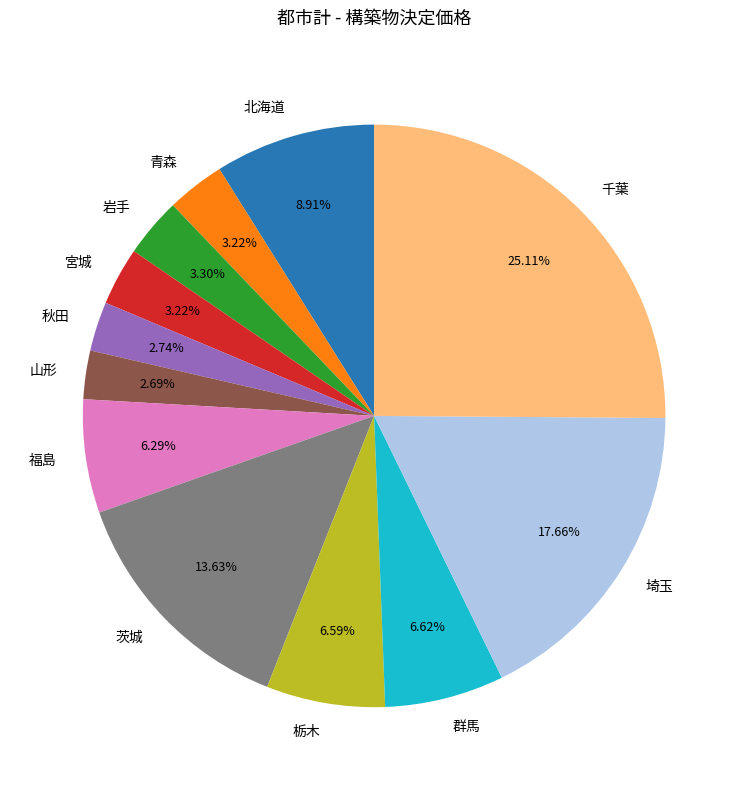

Is there any slice that represents more than half of the pie?

No